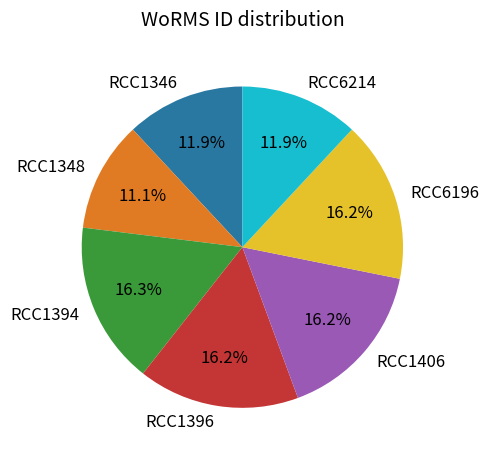

True or false: RCC6214 accounts for 12% of the total.

True